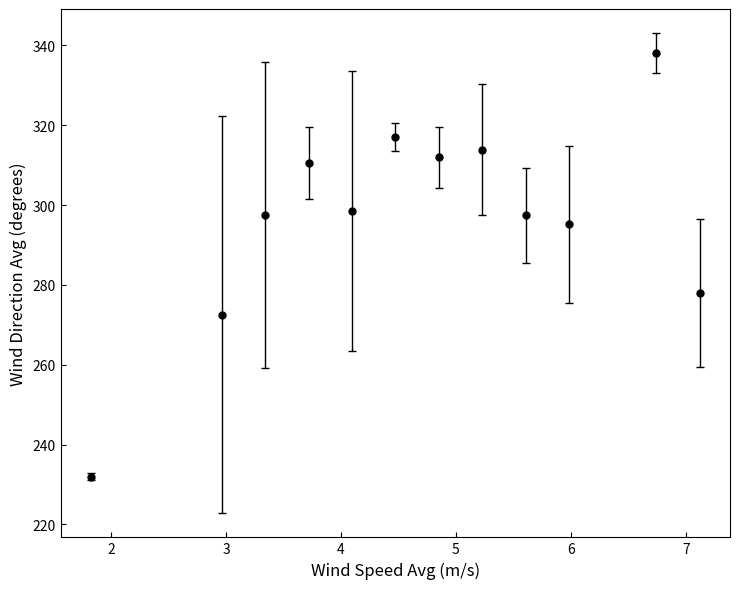

What is the minimum value shown in the chart?

232.0